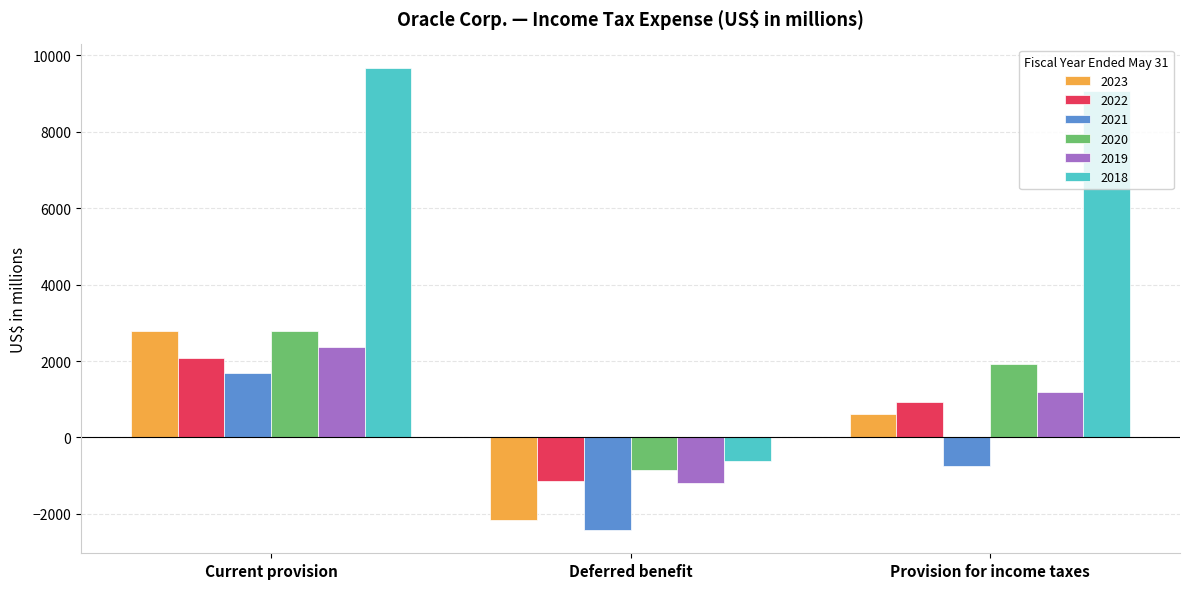

Where does the 2018 series first go above 9066?

Current provision